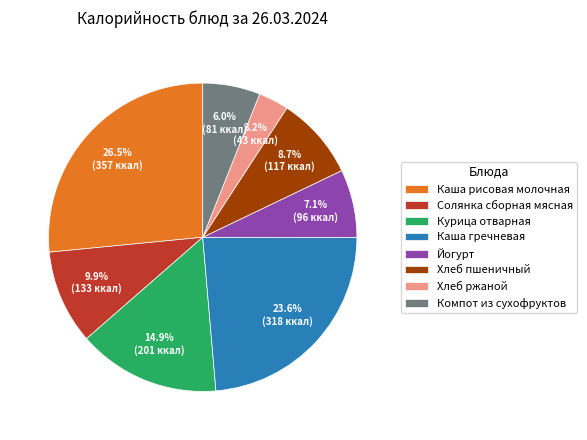

What portion of the pie excludes Каша рисовая молочная?

73.5%